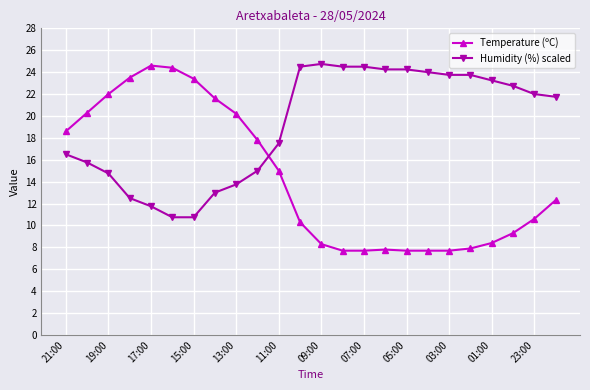

What is the difference between the second highest and second lowest values in the Temperature (ºC) series?

16.7